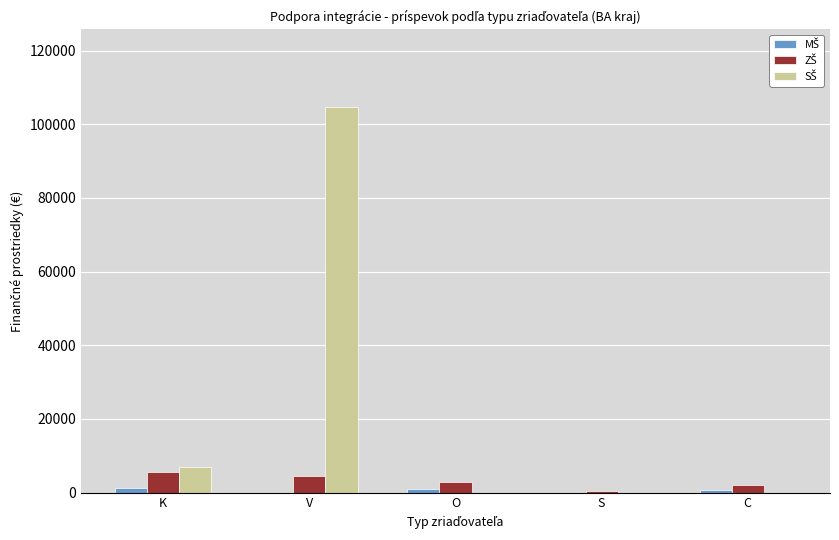

At which category is the sum across all series the highest?

V